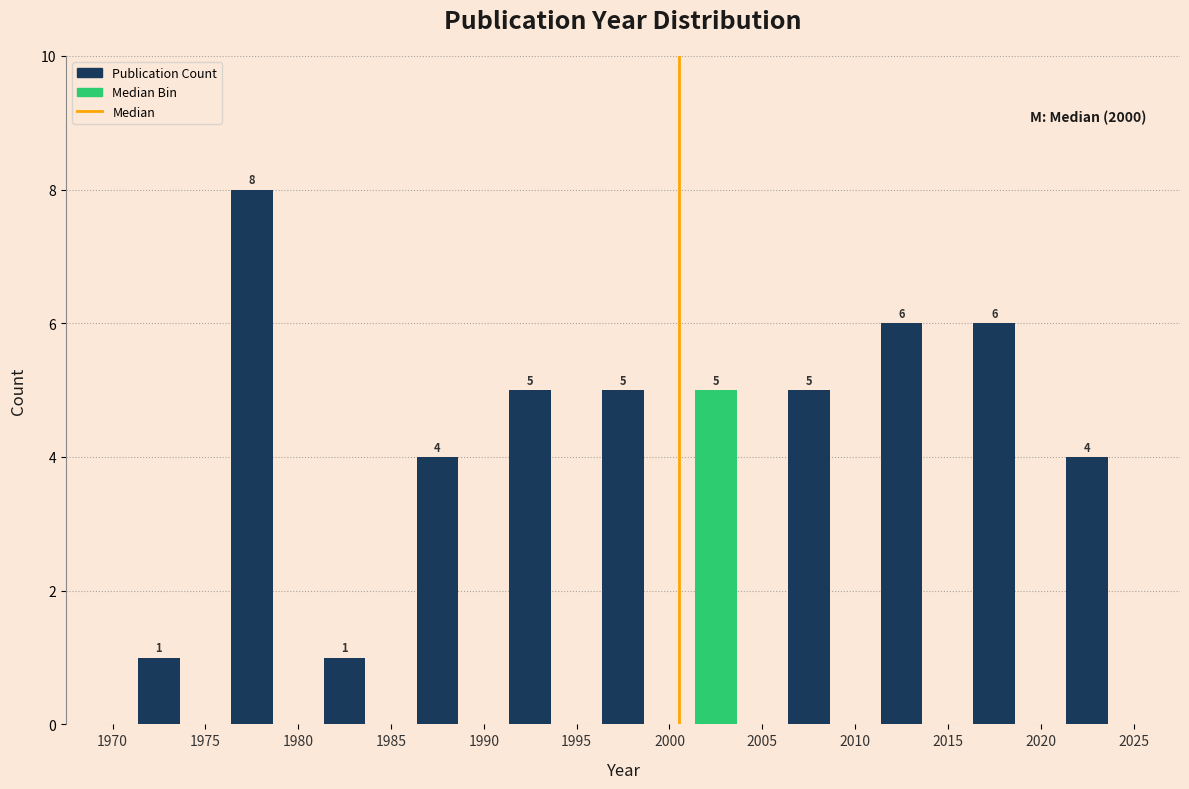

Reading left to right, list every bar in this chart as the range it spans on the x-axis followed by its height.

1970 to 1975: 1
1975 to 1980: 8
1980 to 1985: 1
1985 to 1990: 4
1990 to 1995: 5
1995 to 2000: 5
2000 to 2005: 5
2005 to 2010: 5
2010 to 2015: 6
2015 to 2020: 6
2020 to 2025: 4